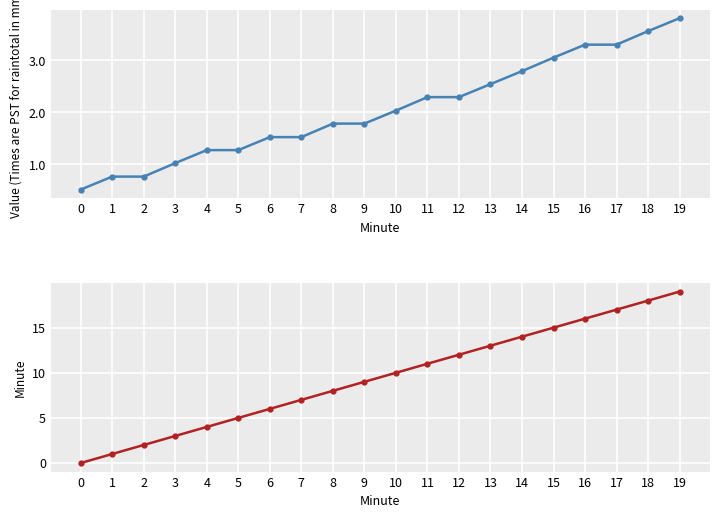

Reading left to right, extract all data points from this chart.

Value (Times are PST for raintotal in mm): 0=0.5	1=0.8	2=0.8	3=1.0	4=1.3	5=1.3	6=1.5	7=1.5	8=1.8	9=1.8	10=2.0	11=2.3	12=2.3	13=2.5	14=2.8	15=3.0	16=3.3	17=3.3	18=3.6	19=3.8
Minute: 0=0.0	1=1.0	2=2.0	3=3.0	4=4.0	5=5.0	6=6.0	7=7.0	8=8.0	9=9.0	10=10.0	11=11.0	12=12.0	13=13.0	14=14.0	15=15.0	16=16.0	17=17.0	18=18.0	19=19.0